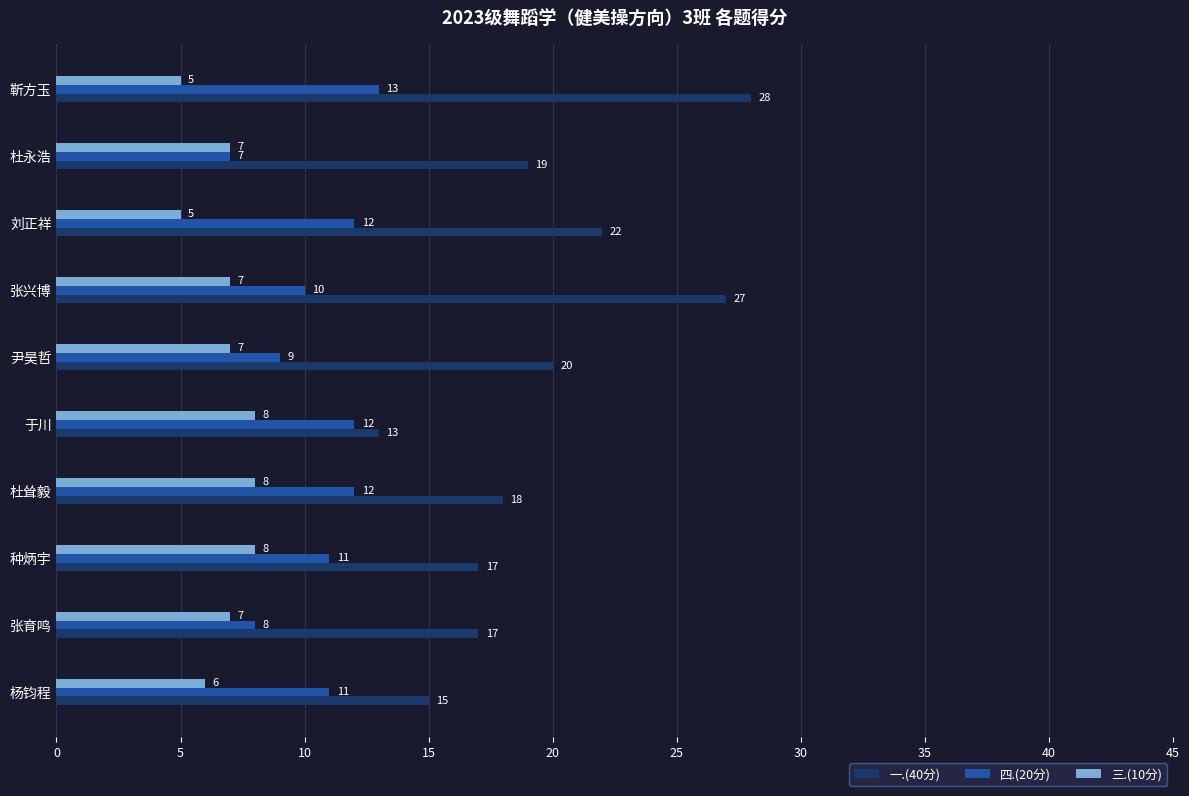

What is the sum of the 四.(20分) values at 杨钧程 and 杜永浩?

18